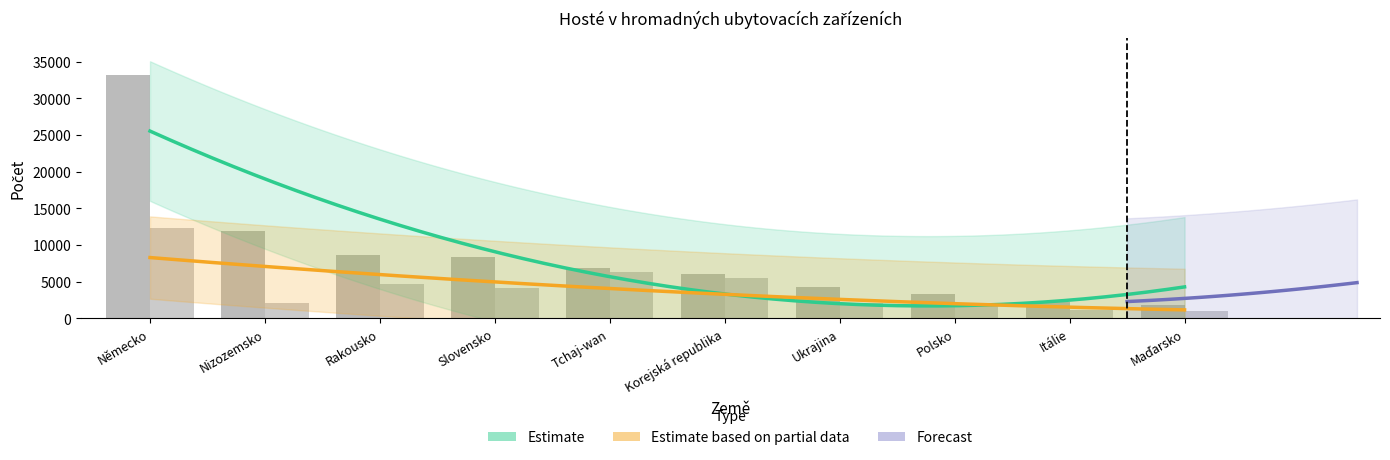

Reading left to right, extract all data points from this chart.

Hosté: Německo=12358	Nizozemsko=2068	Rakousko=4701	Slovensko=4131	Tchaj-wan=6340	Korejská republika=5517	Ukrajina=2090	Polsko=1753	Itálie=1103	Maďarsko=987
Přenocování: Německo=33243	Nizozemsko=11888	Rakousko=8597	Slovensko=8400	Tchaj-wan=6912	Korejská republika=5993	Ukrajina=4256	Polsko=3367	Itálie=2244	Maďarsko=1870